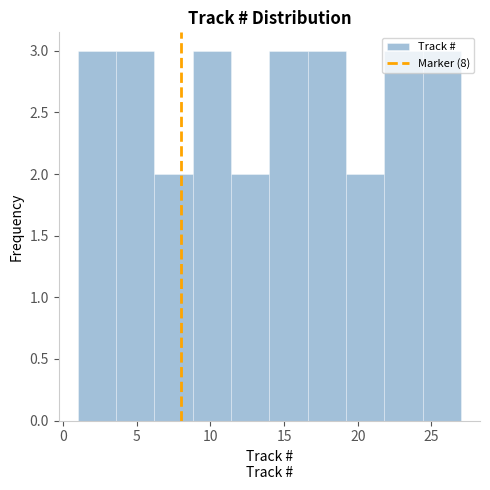

Reading left to right, list every bar in this chart as the range it spans on the x-axis followed by its height. Neither the bar edges nor the heights are printed on the chart, so give them approximately, as read against the axes.

1.0 to 3.6: 3
3.6 to 6.2: 3
6.2 to 8.8: 2
8.8 to 11.4: 3
11.4 to 14.0: 2
14.0 to 16.6: 3
16.6 to 19.2: 3
19.2 to 21.8: 2
21.8 to 24.4: 3
24.4 to 27.0: 3